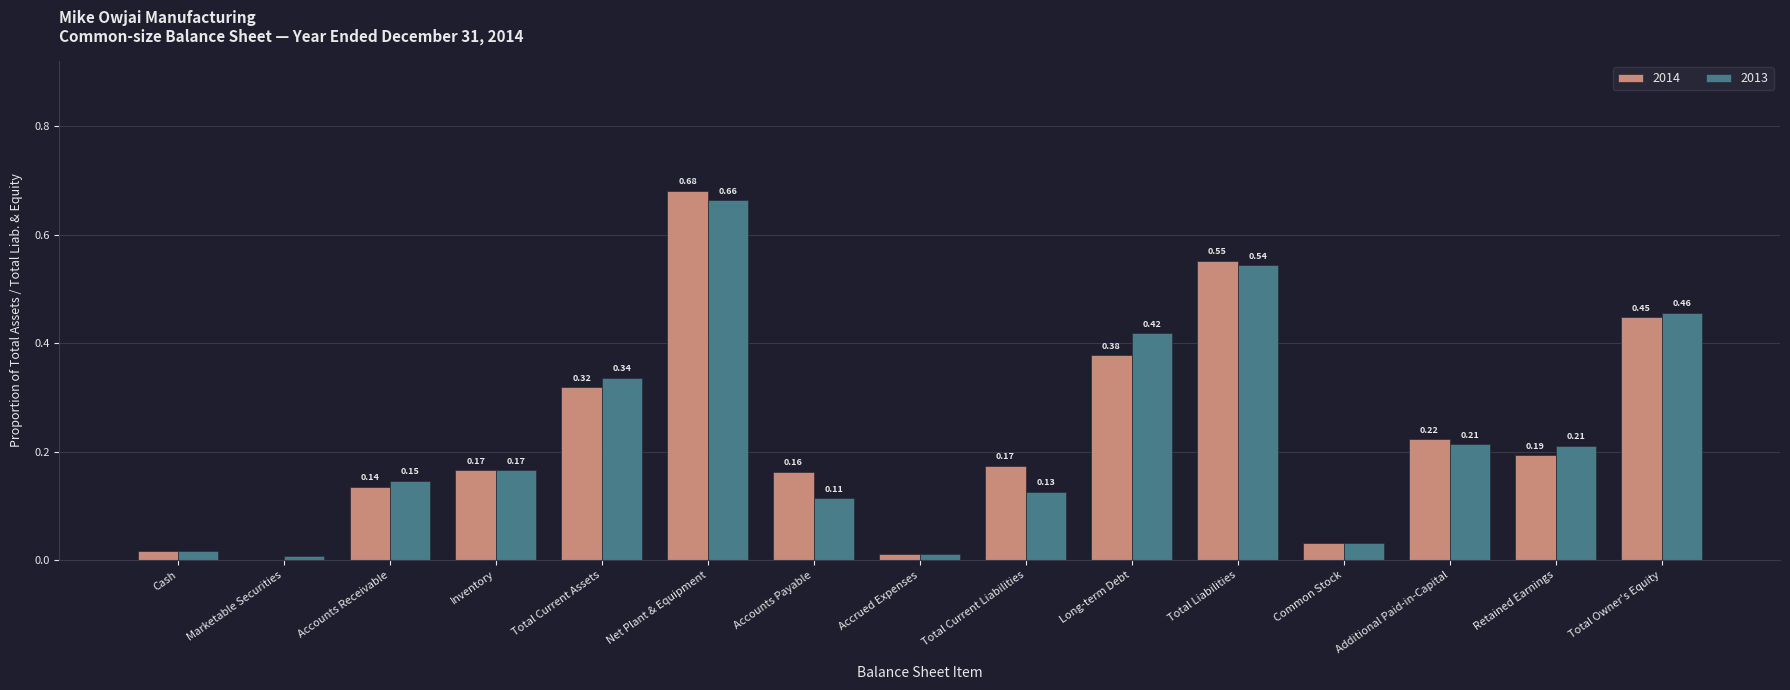

Count the number of data series in this chart.

2